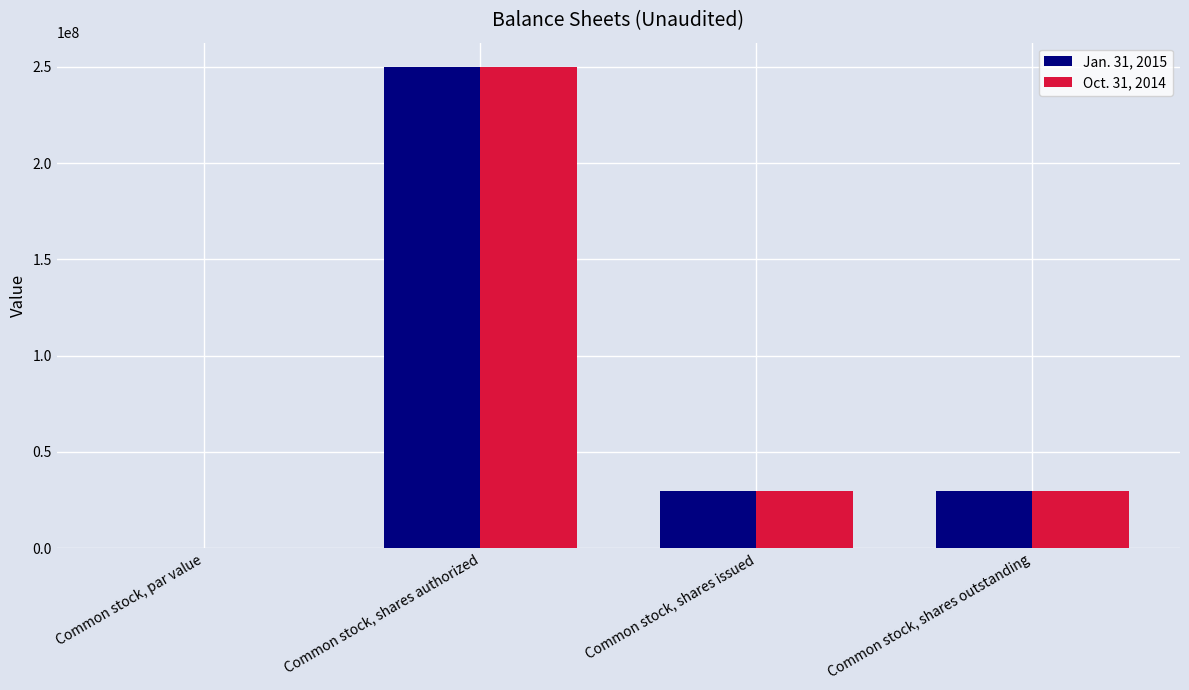

At which category is the sum across all series the highest?

Common stock, shares authorized